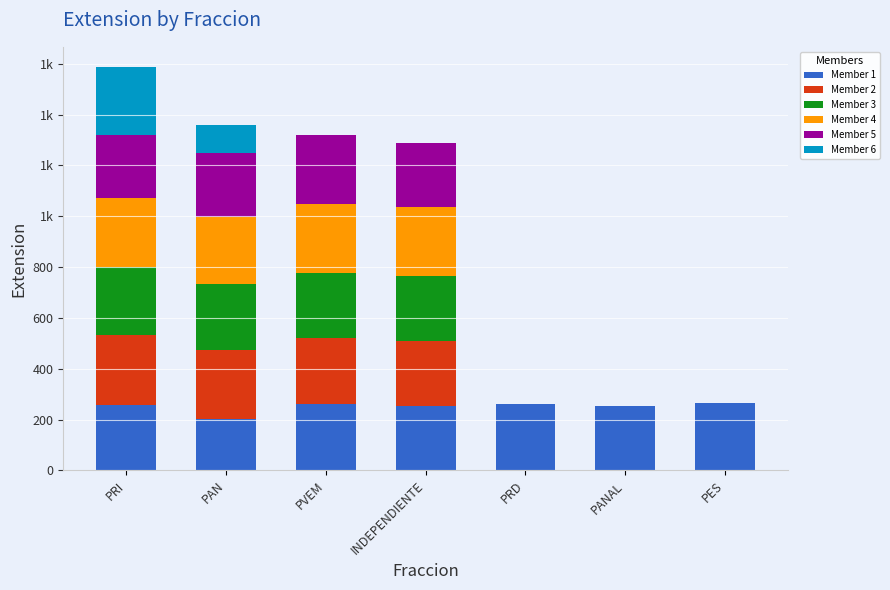

Are the bars grouped side by side (vs. stacked)?

No